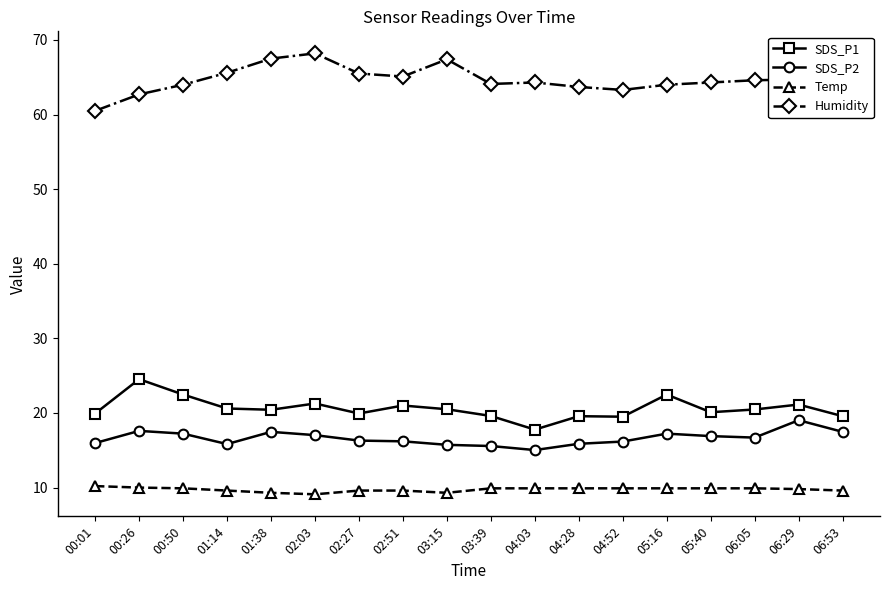

Read the SDS_P2 value at 00:50.

17.2